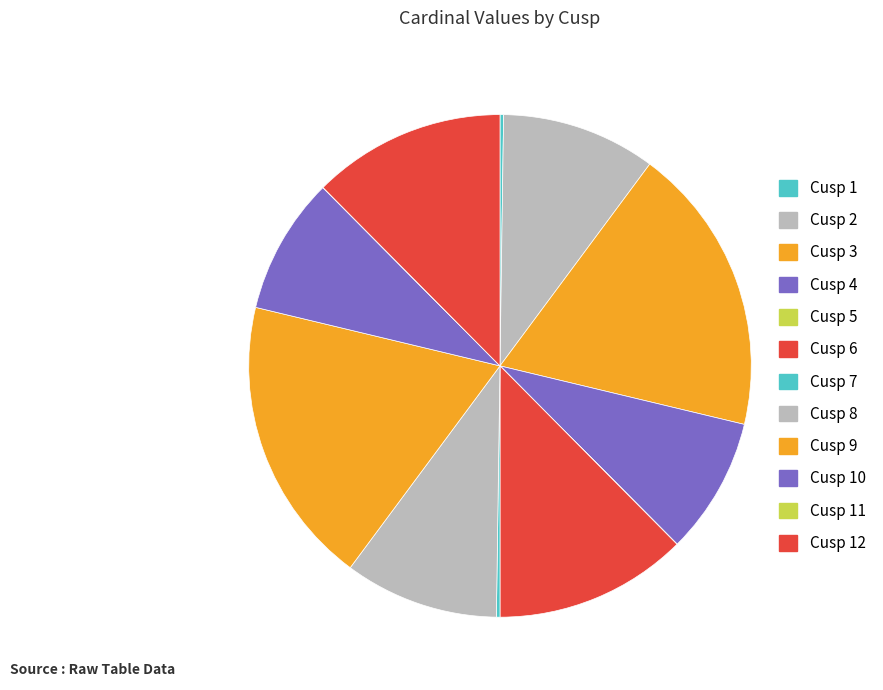

Which slice is the largest?

Cusp 3